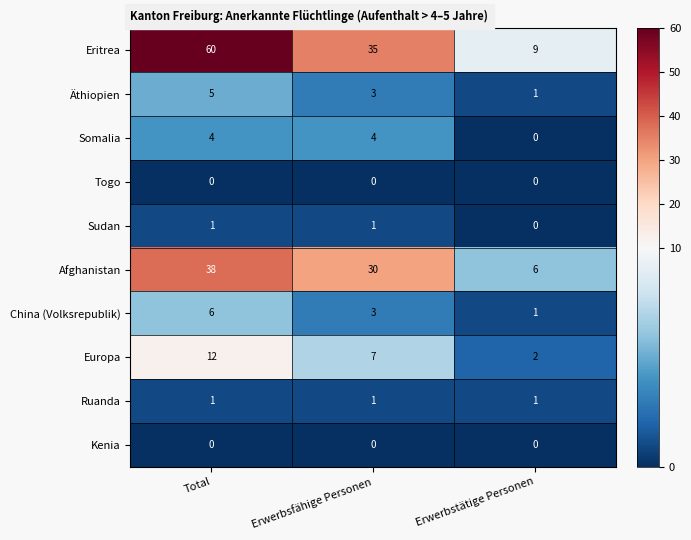

What is the spread (max minus min) of values at Erwerbsfähige Personen?

35